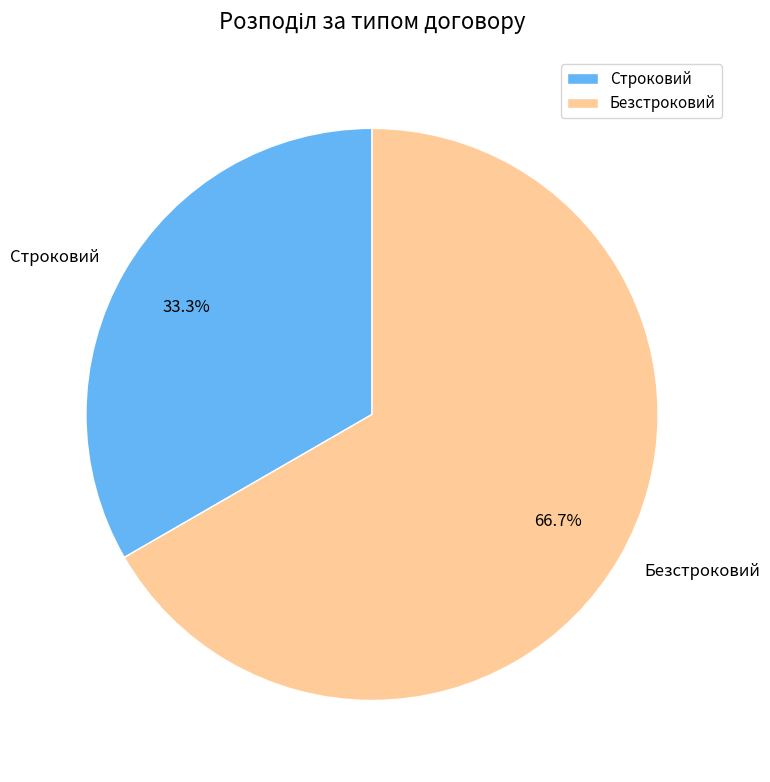

To the nearest percent, what is the difference between the largest and smallest slice percentages?

33%